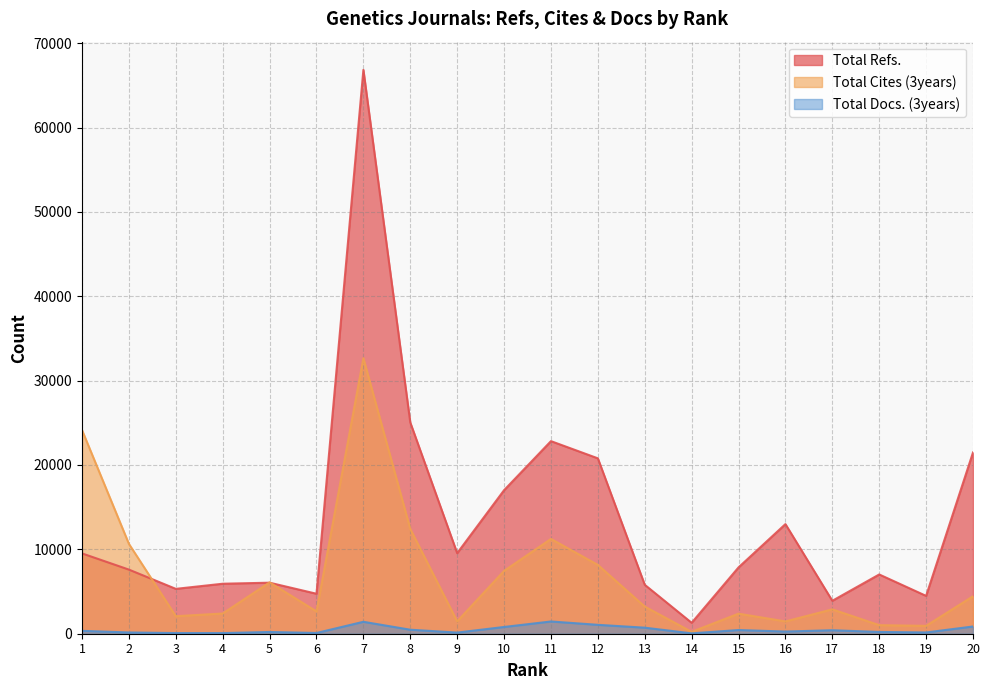

At which category is the sum across all series the highest?

7